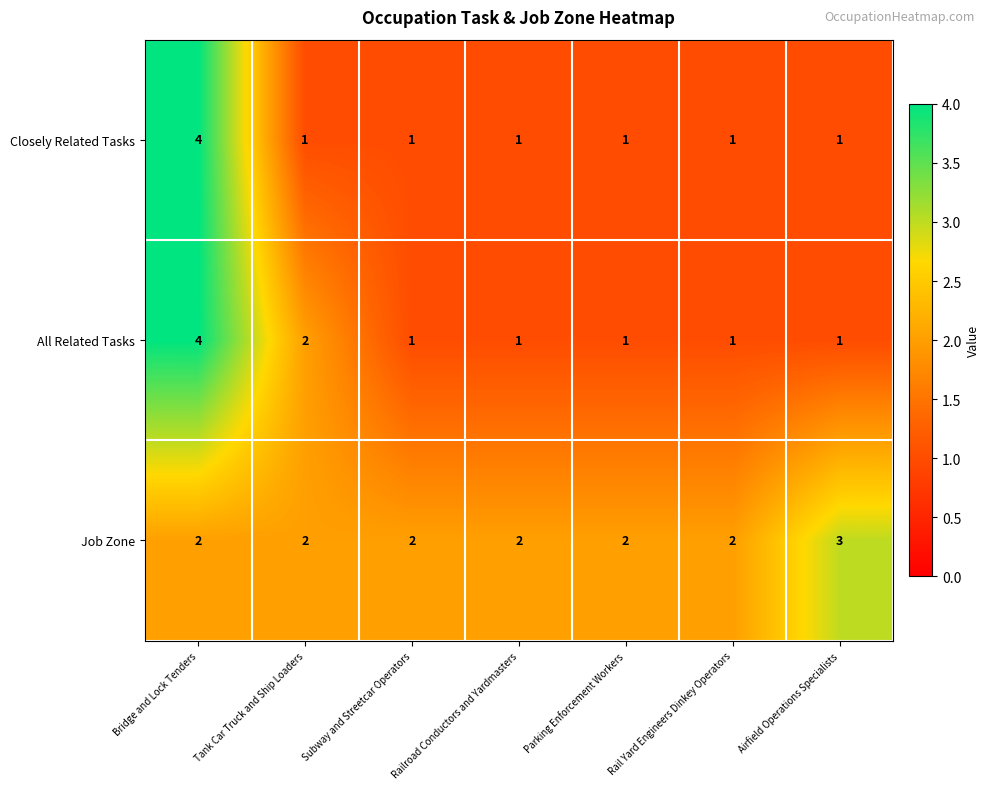

At which category is the sum across all series the highest?

Bridge and Lock Tenders